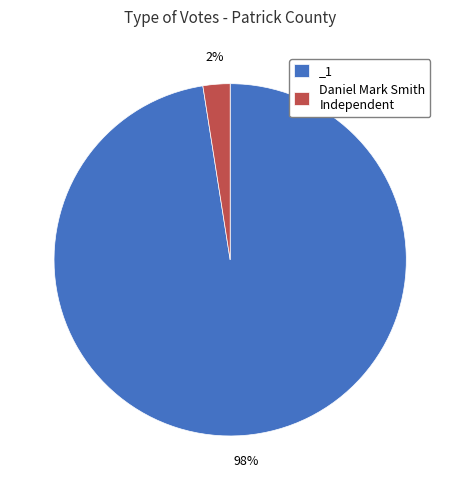

The _1 slice represents 98% of the pie. True or false?

True